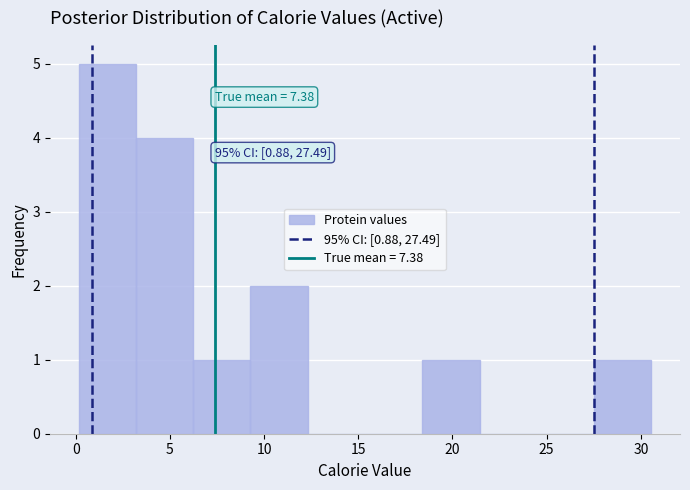

Which range on the x-axis has the tallest bar?

0.0 to 3.0